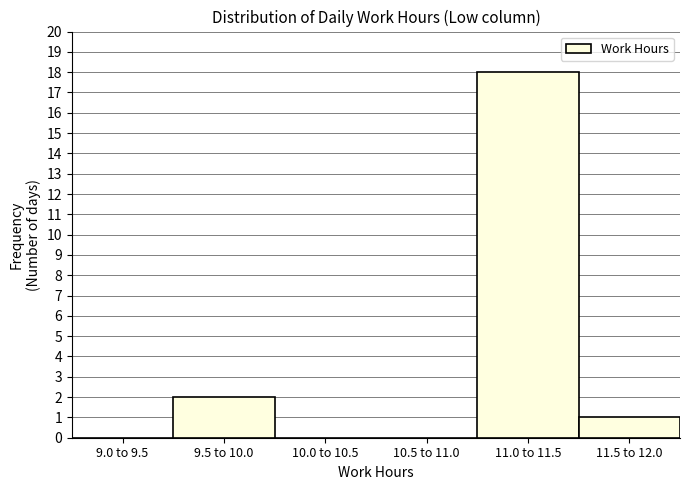

Reading right to left, list all the values displayed in this chart.

11.5 to 12.0=1	11.0 to 11.5=18	10.5 to 11.0=0	10.0 to 10.5=0	9.5 to 10.0=2	9.0 to 9.5=0